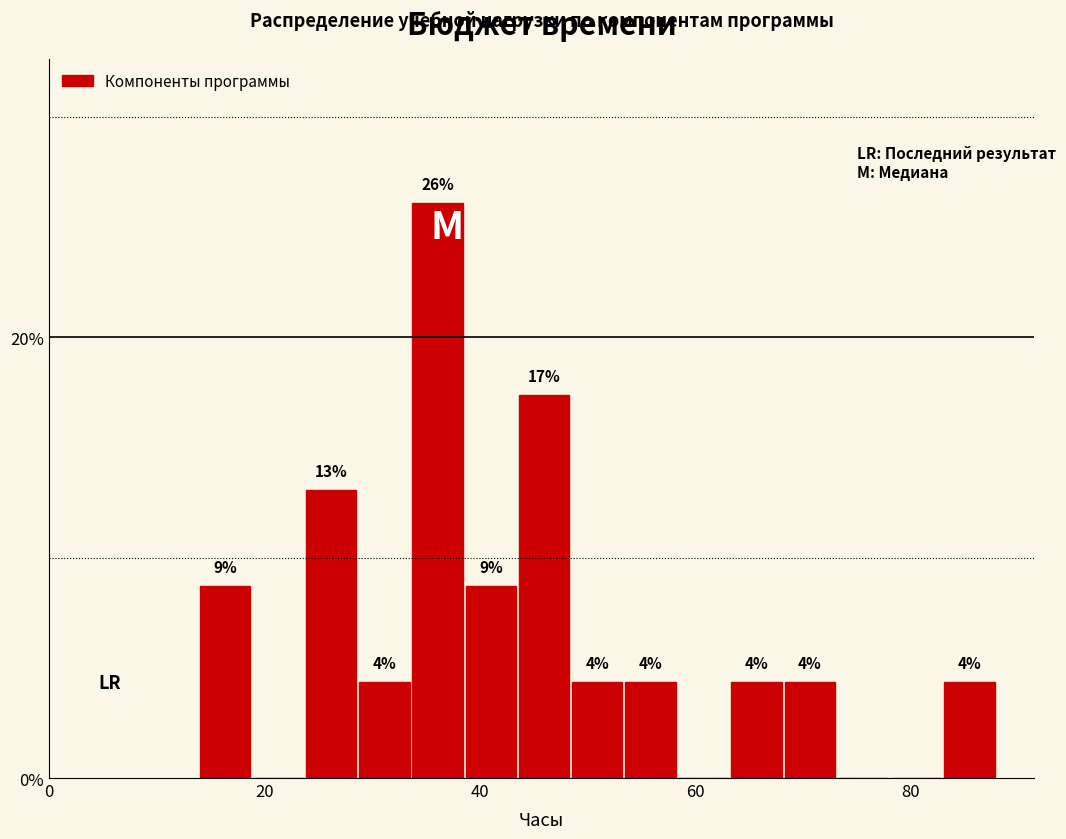

Around what value on the x-axis is the tallest bar? Give the approximate position of its centre, as read against the axis.

36